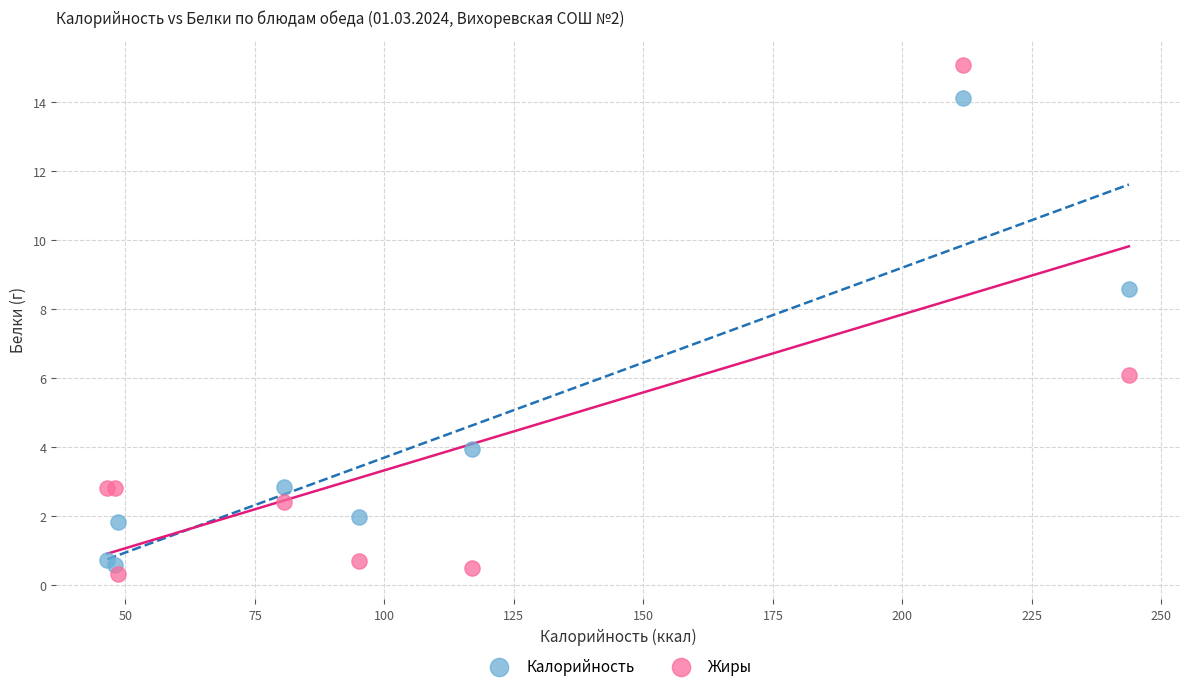

What is the X range (max minus min) for the scatter plot?

197.2